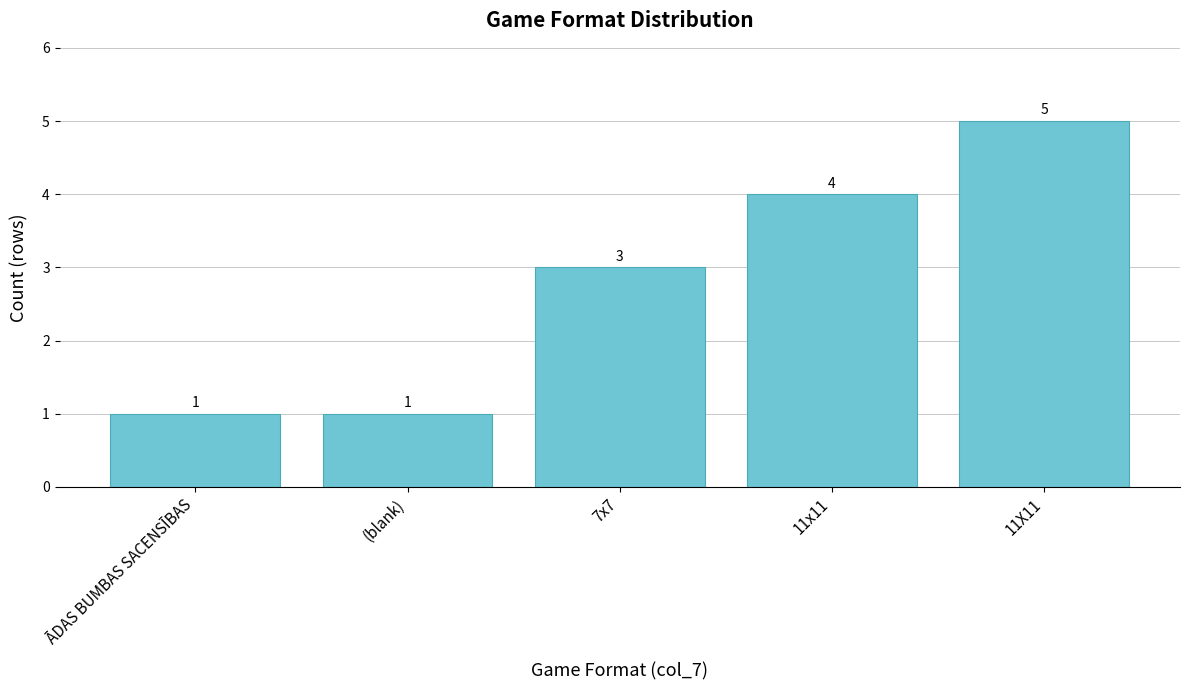

What is the difference between the maximum and minimum values?

4